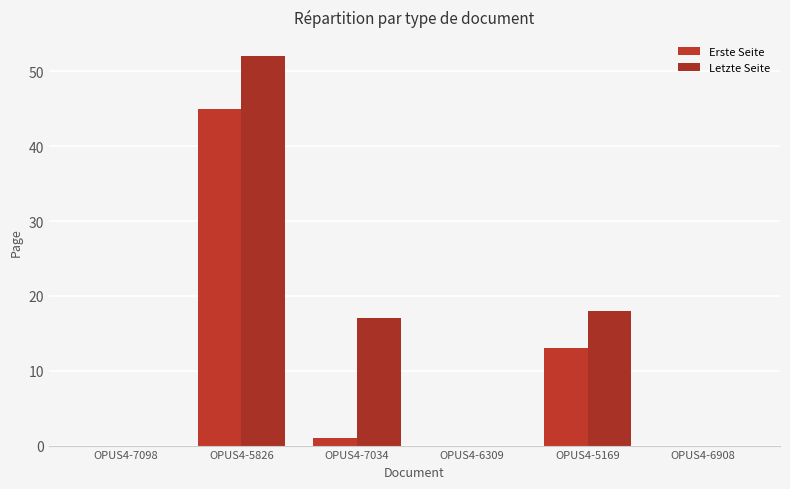

Are the bars horizontal?

No